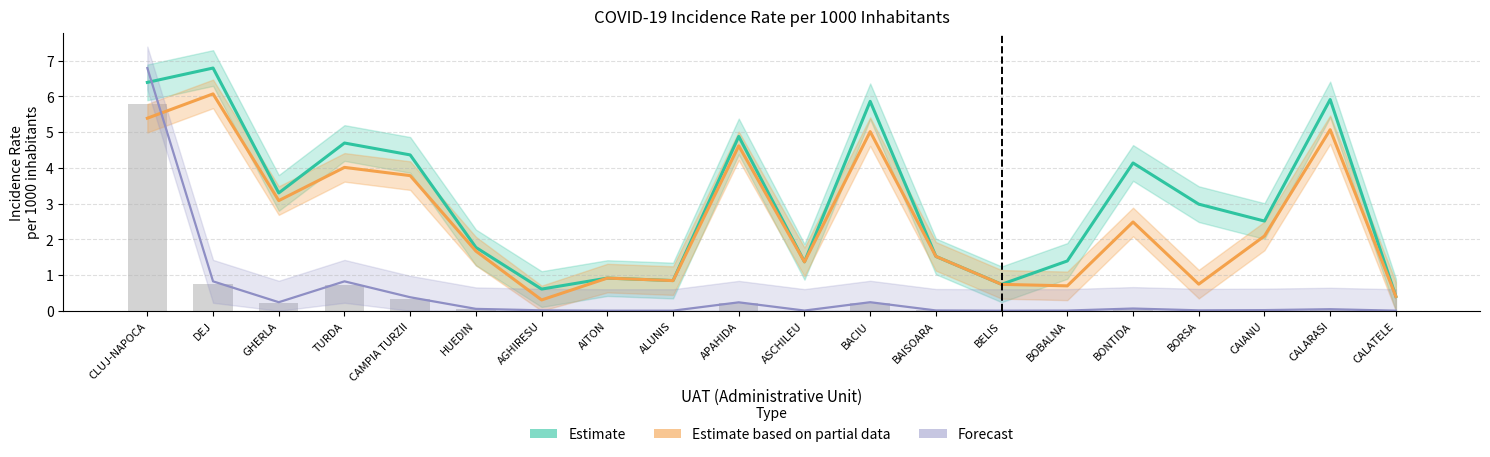

What is the total value across all series at DEJ?

13.7